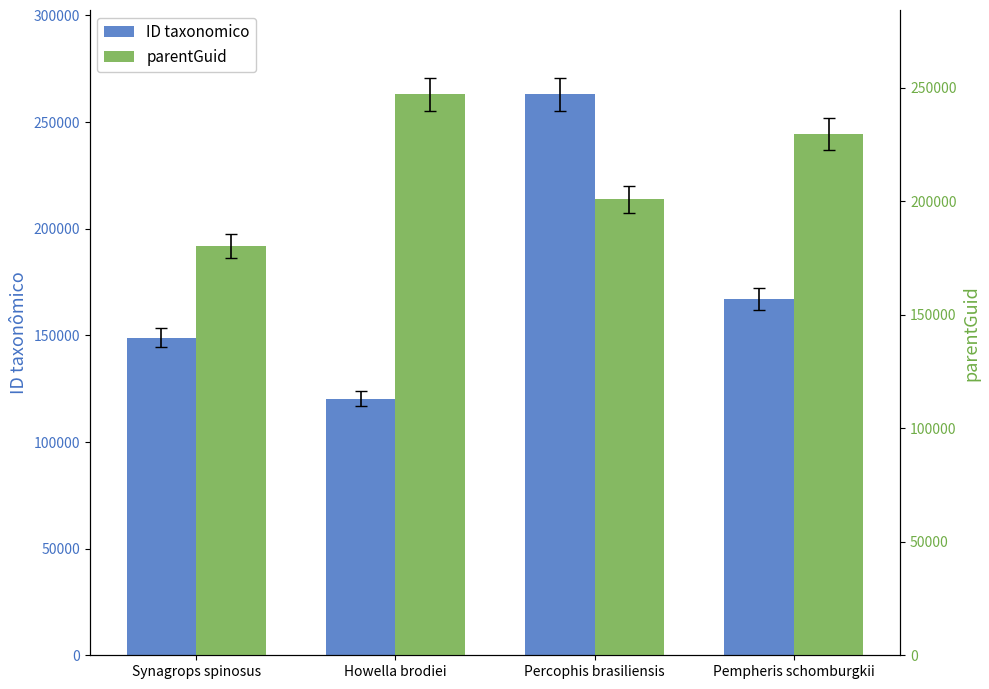

The value of parentGuid at Howella brodiei is 85915. True or false?

False